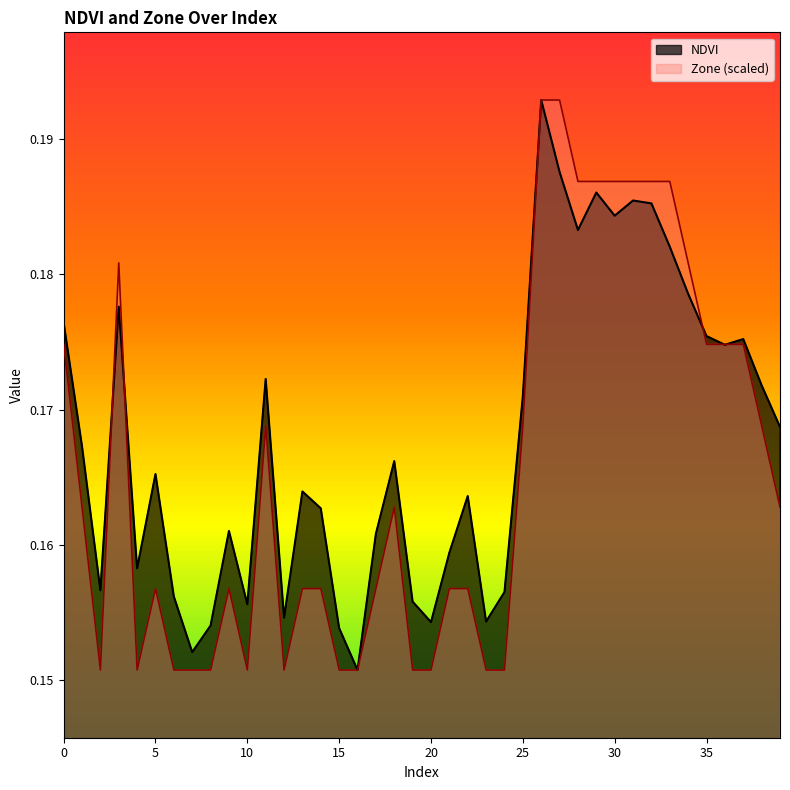

Reading left to right, transcribe all the data shown in this chart.

NDVI: 0=0.2	1=0.2	2=0.2	3=0.2	4=0.2	5=0.2	6=0.2	7=0.2	8=0.2	9=0.2	10=0.2	11=0.2	12=0.2	13=0.2	14=0.2	15=0.2	16=0.2	17=0.2	18=0.2	19=0.2	20=0.2	21=0.2	22=0.2	23=0.2	24=0.2	25=0.2	26=0.2	27=0.2	28=0.2	29=0.2	30=0.2	31=0.2	32=0.2	33=0.2	34=0.2	35=0.2	36=0.2	37=0.2	38=0.2	39=0.2
Zone: 0=0.2	1=0.2	2=0.2	3=0.2	4=0.2	5=0.2	6=0.2	7=0.2	8=0.2	9=0.2	10=0.2	11=0.2	12=0.2	13=0.2	14=0.2	15=0.2	16=0.2	17=0.2	18=0.2	19=0.2	20=0.2	21=0.2	22=0.2	23=0.2	24=0.2	25=0.2	26=0.2	27=0.2	28=0.2	29=0.2	30=0.2	31=0.2	32=0.2	33=0.2	34=0.2	35=0.2	36=0.2	37=0.2	38=0.2	39=0.2